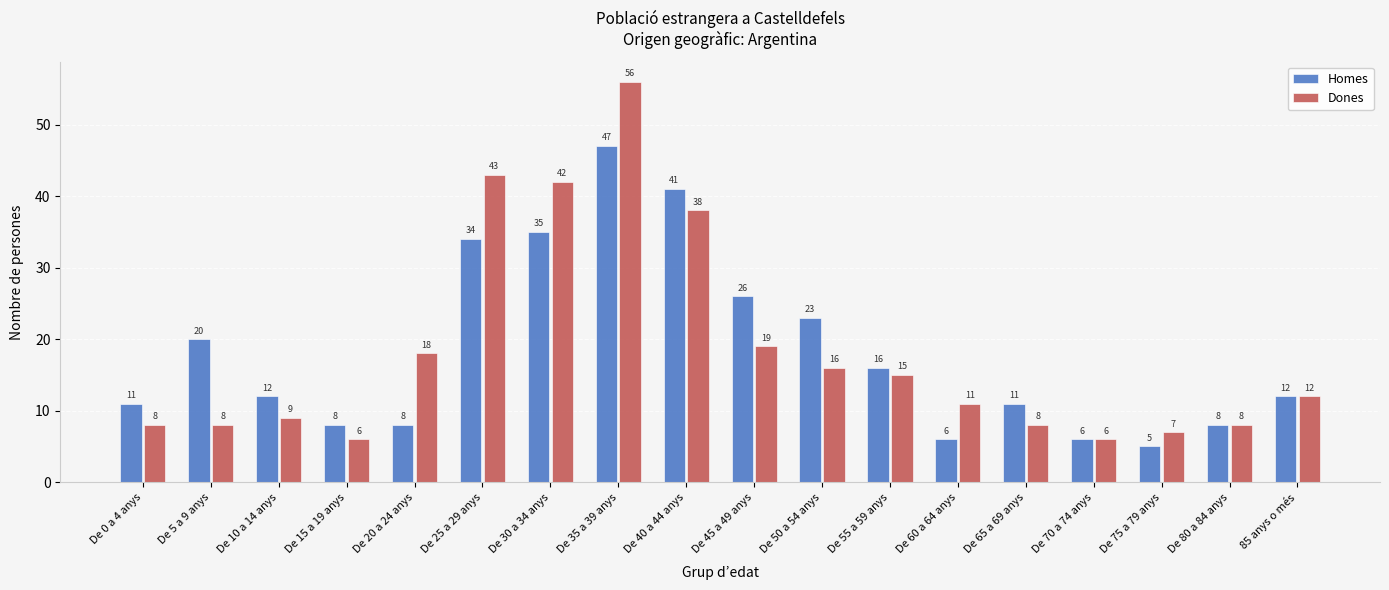

At how many categories does at least one series exceed 49?

1